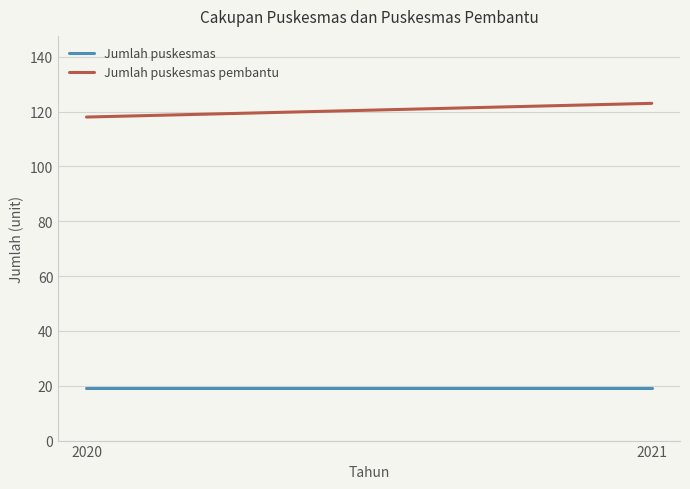

At which category is the sum across all series the highest?

2021